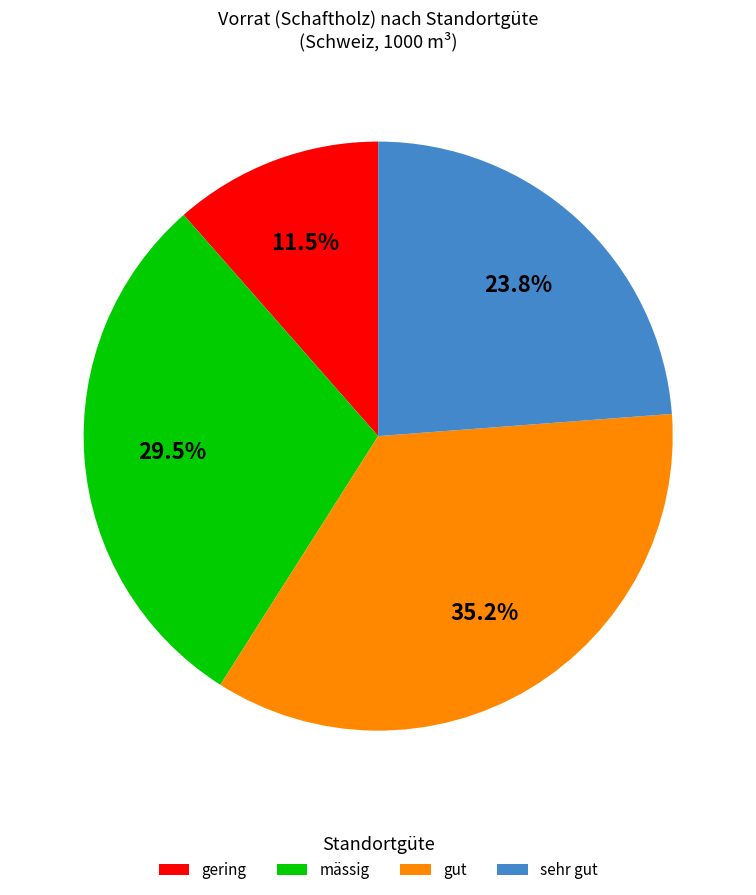

To the nearest percent, what is the difference between the sehr gut and gering slice percentages?

12%